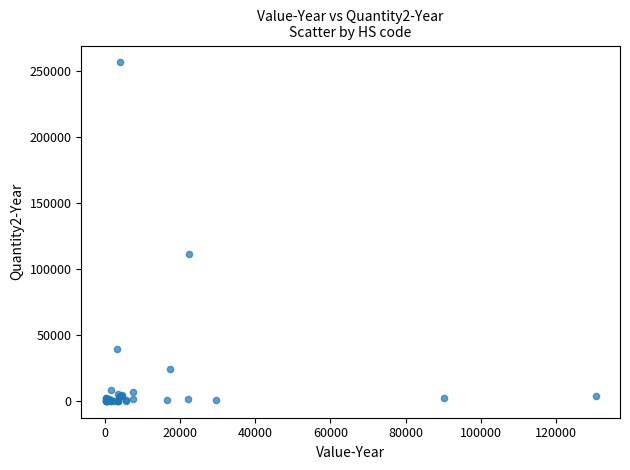

What Y value in the scatter plot is closest to 128125?

111158